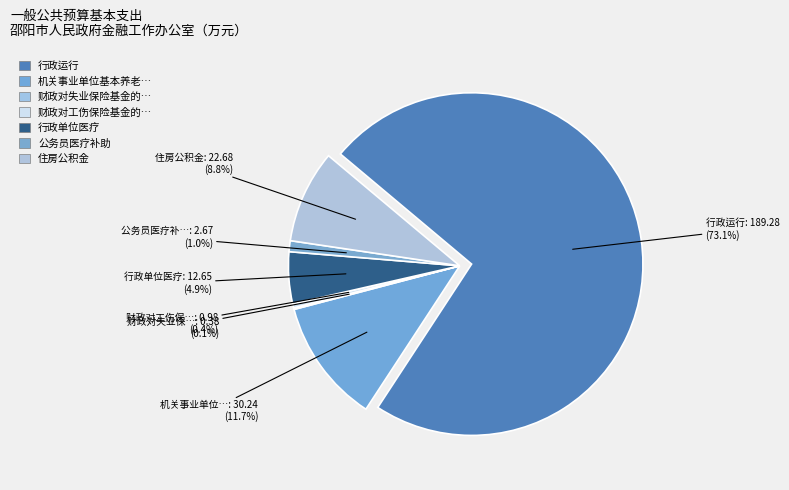

Count the number of slices in the pie.

7